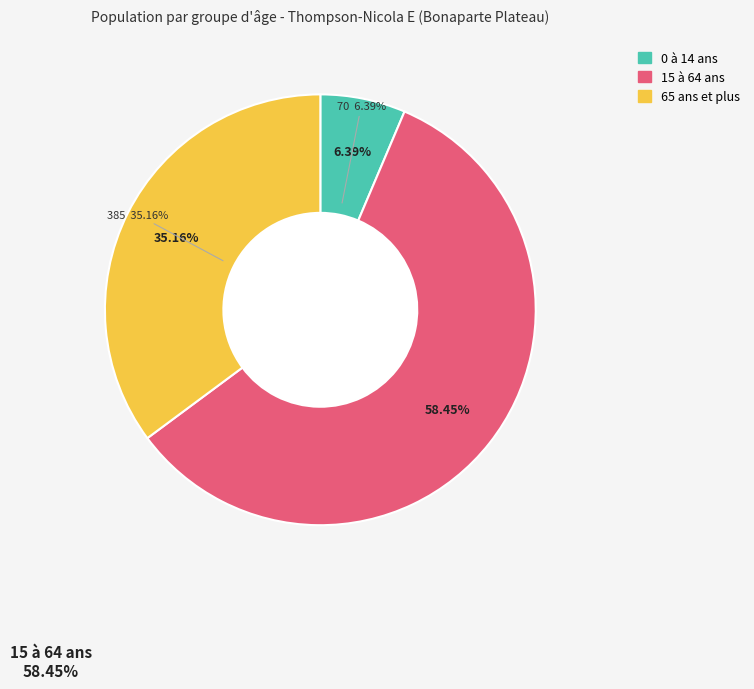

What percentage is the 15 à 64 ans slice, to the nearest percent?

58%